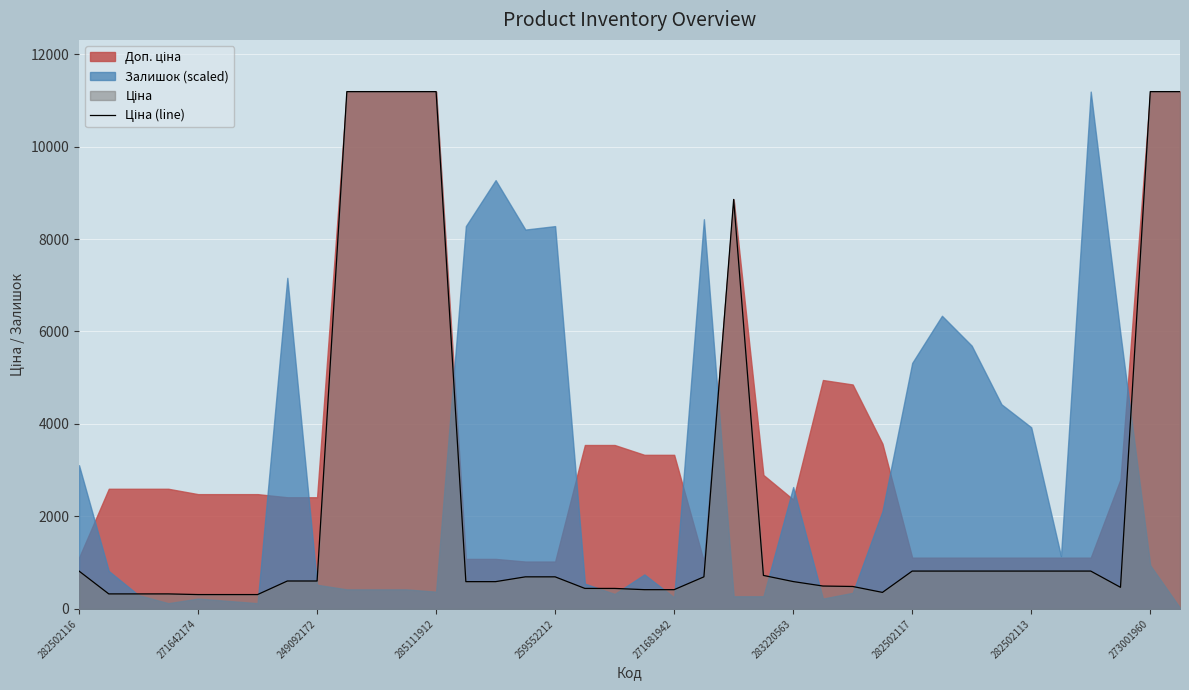

What is the smallest value displayed?

310.3